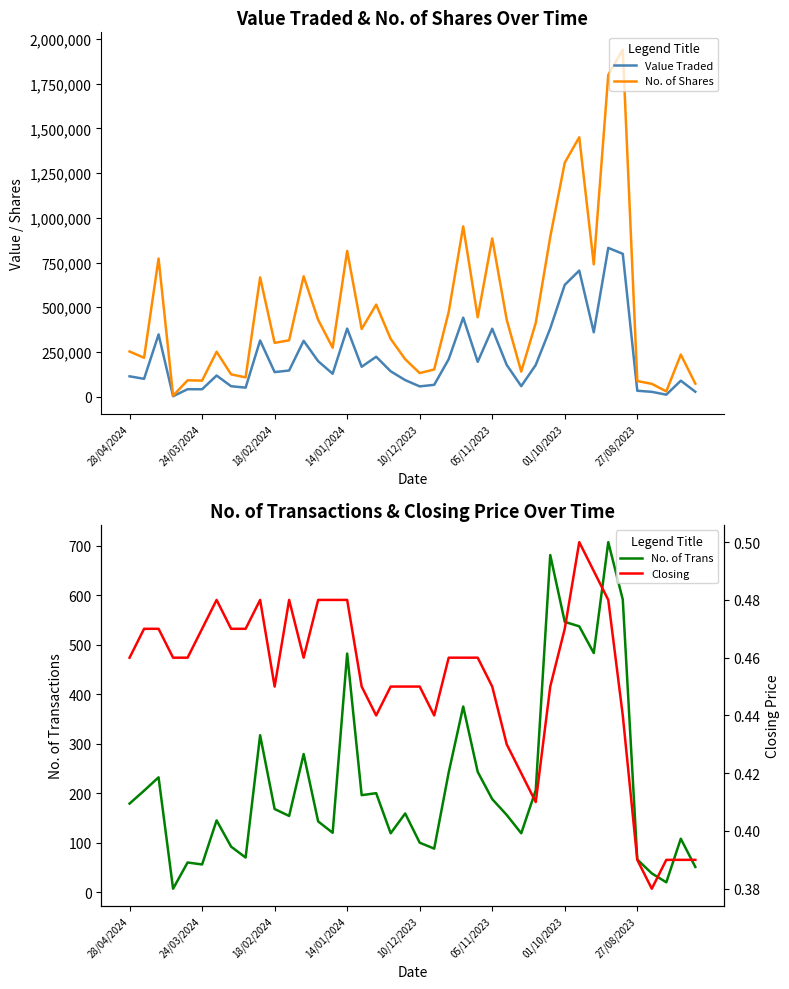

At 18, list the series in order from largest to smallest.

No. of Shares, Value Traded, No. of Trans, Closing